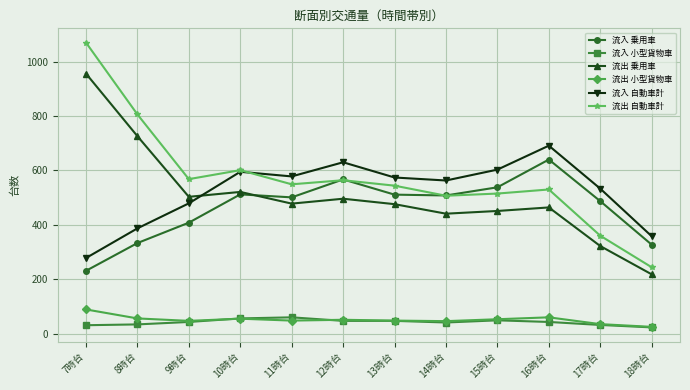

At which category does 流入 自動車計 reach its first local peak?

10時台